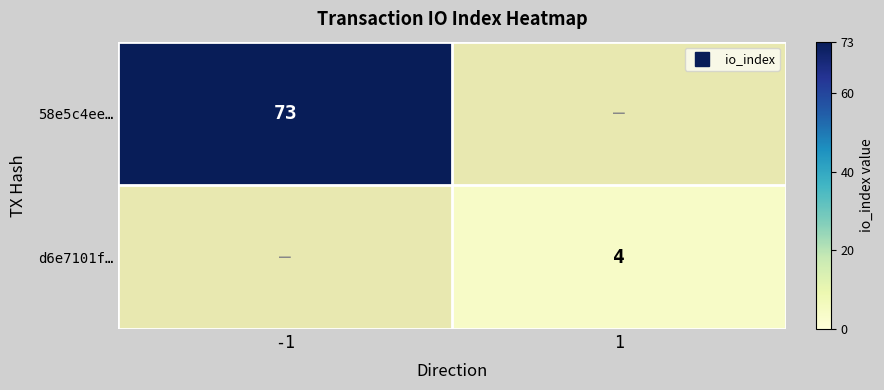

Which label corresponds to the smallest value in the chart?

1